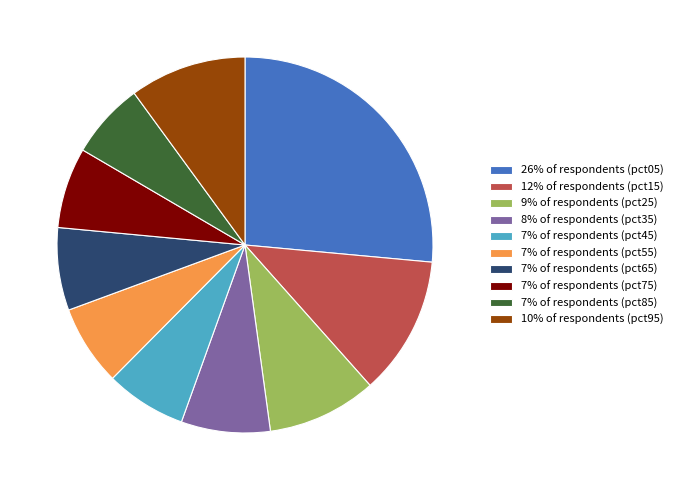

How many segments does this pie chart have?

10